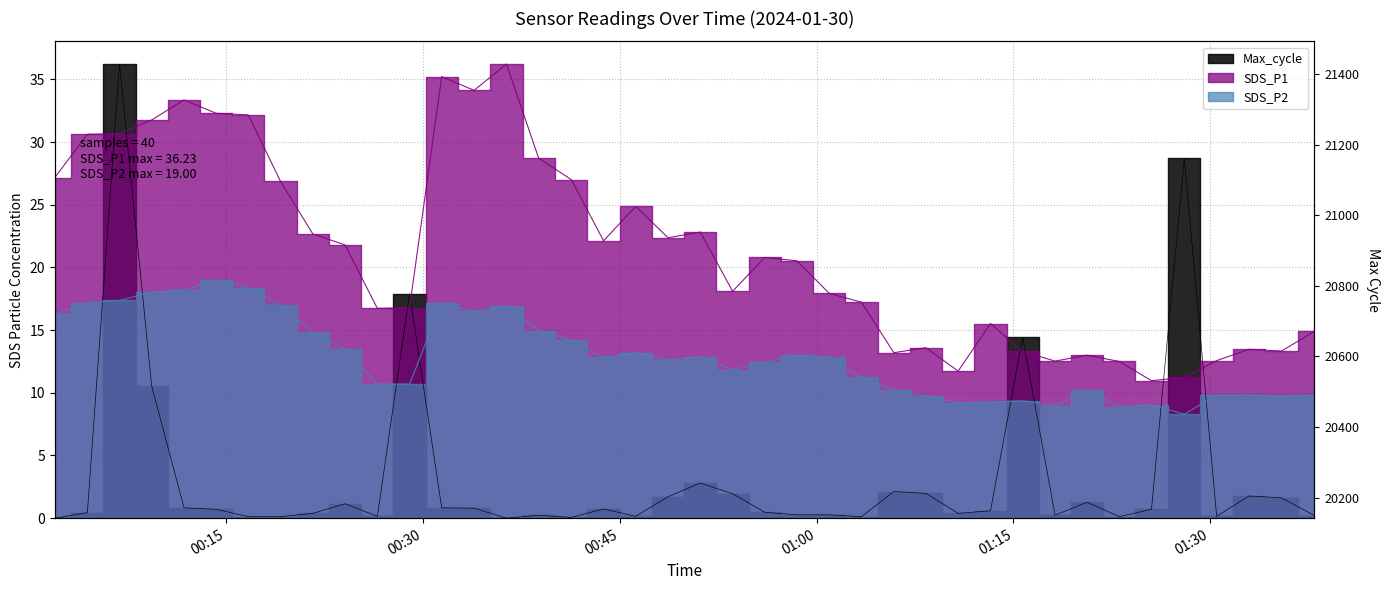

What is the minimum value shown in the chart?

20203